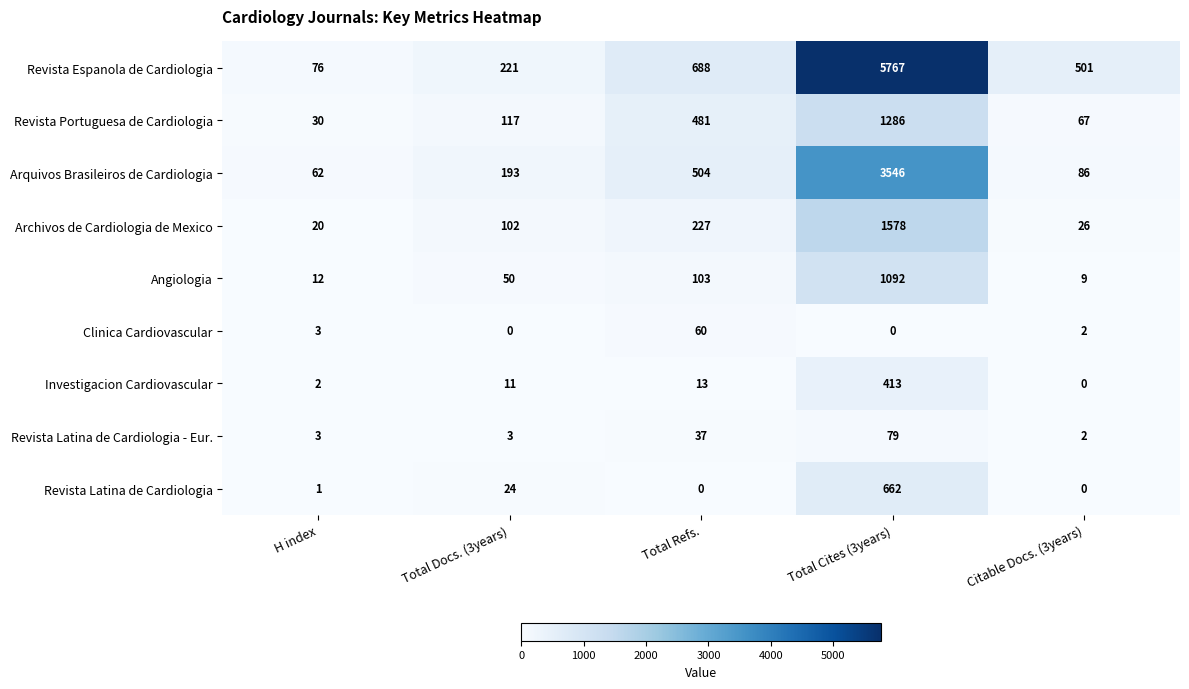

At which category is the sum across all series the highest?

Total Cites (3years)